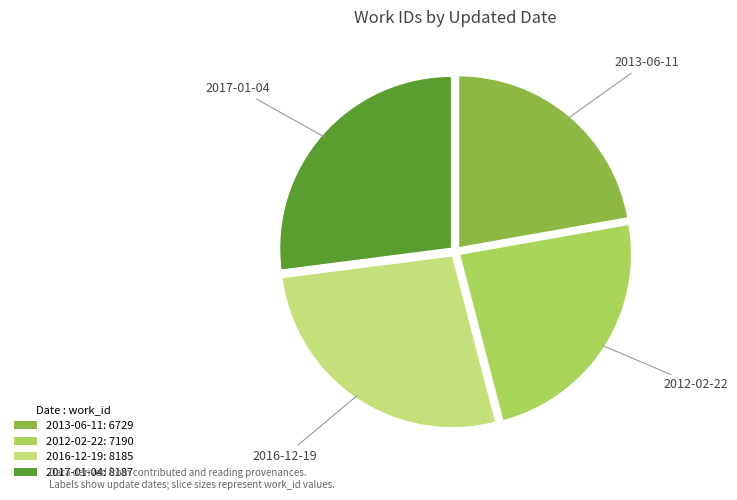

Is there a majority slice in this chart?

No